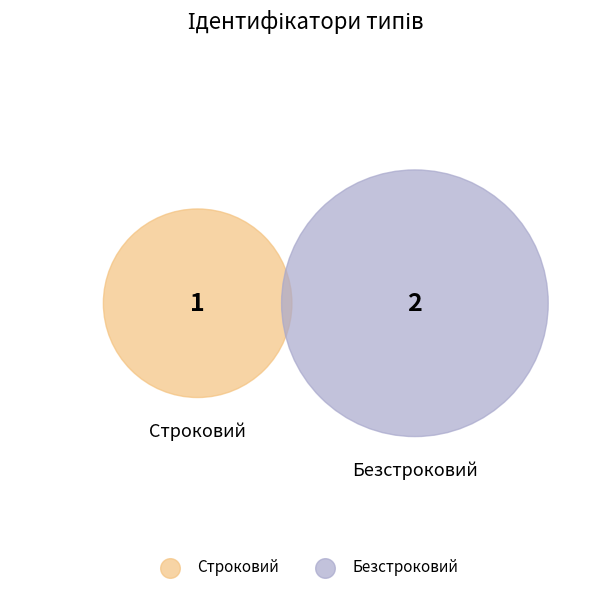

To the nearest percent, what percentage of the pie is Безстроковий?

67%